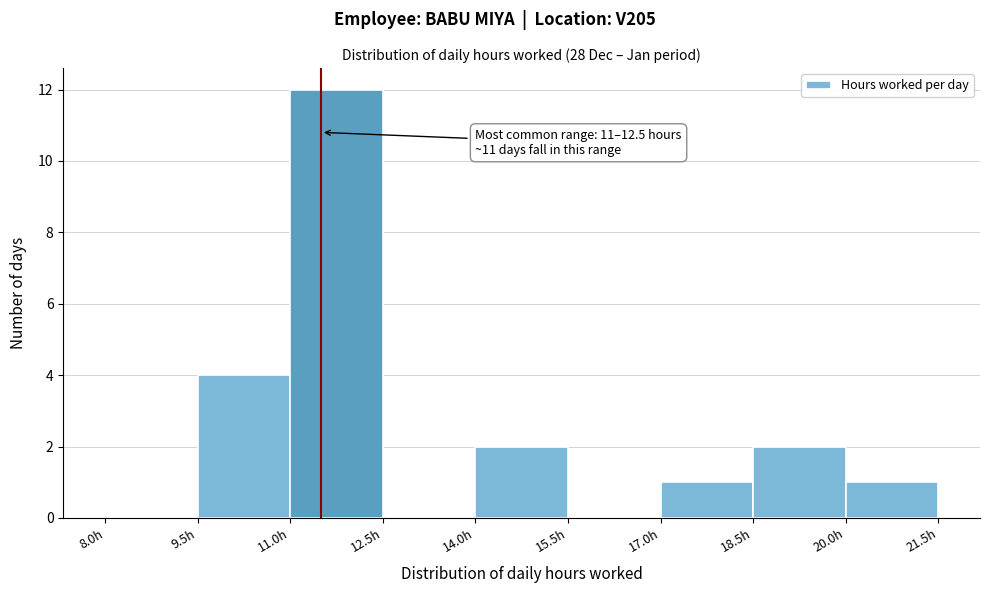

Over which range of the x-axis is the bar tallest?

11.0 to 12.5